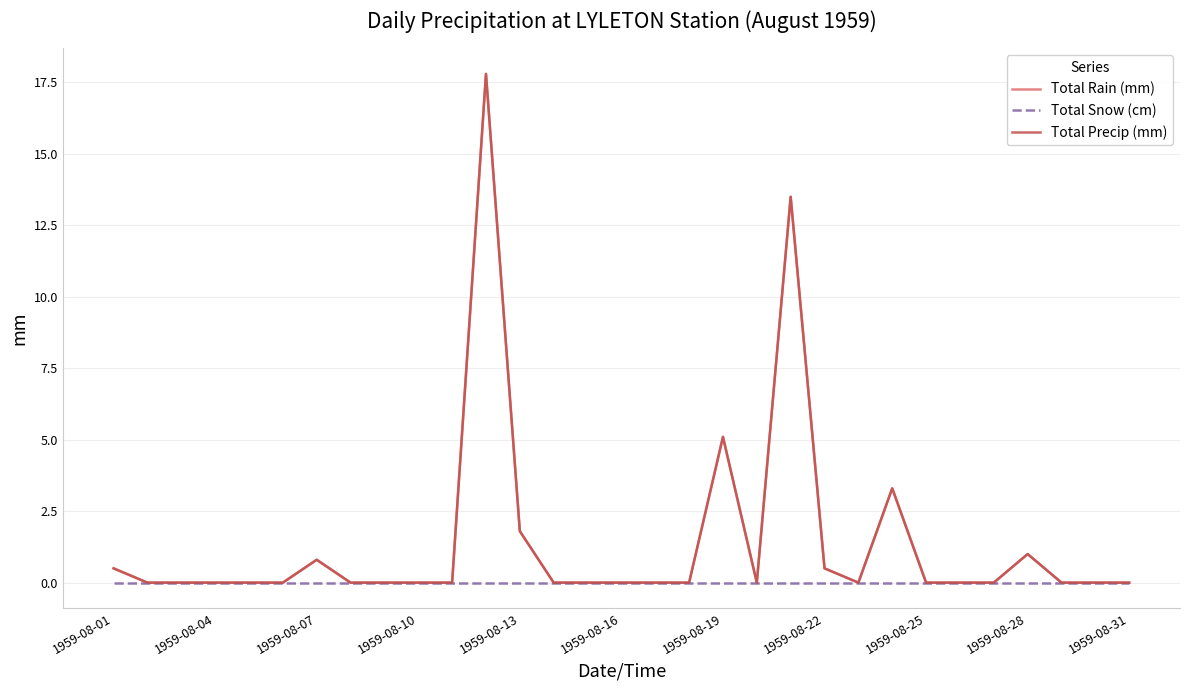

Rank the series by their maximum value, from highest to lowest.

Total Rain (mm), Total Precip (mm), Total Snow (cm)